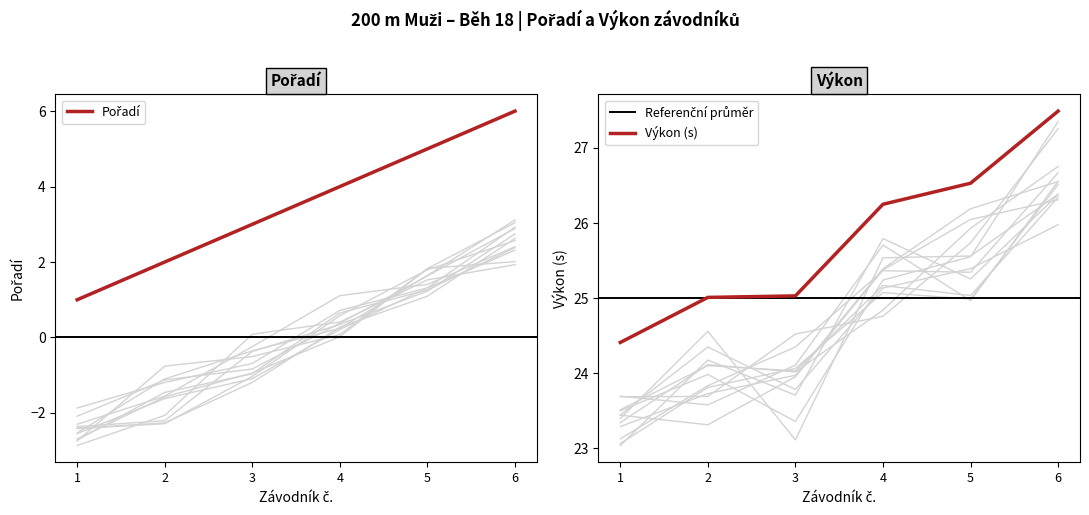

Which series has the widest spread of values?

Pořadí